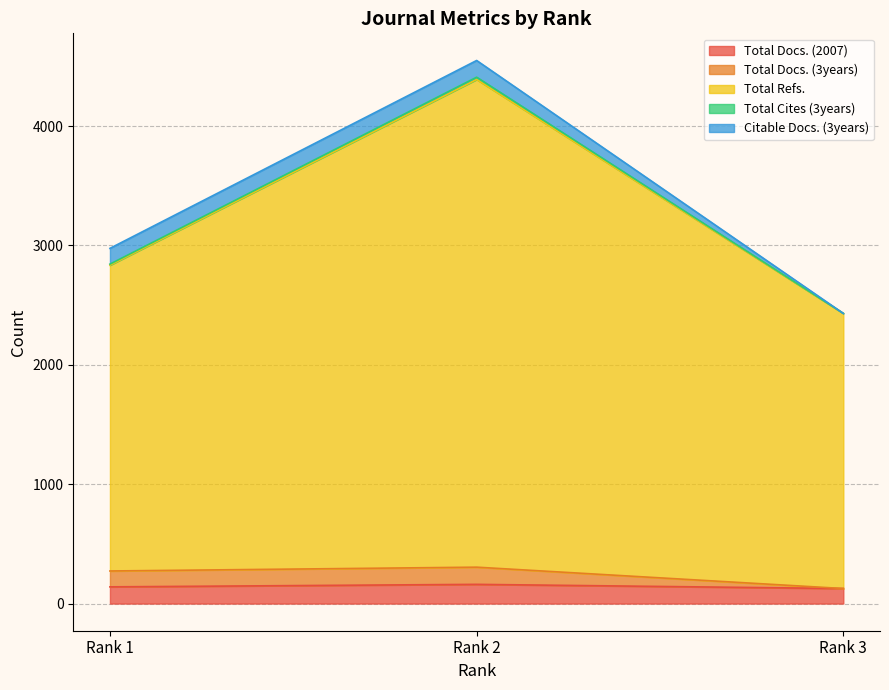

Count the Total Refs. values in the range 2431 to 4391.

3